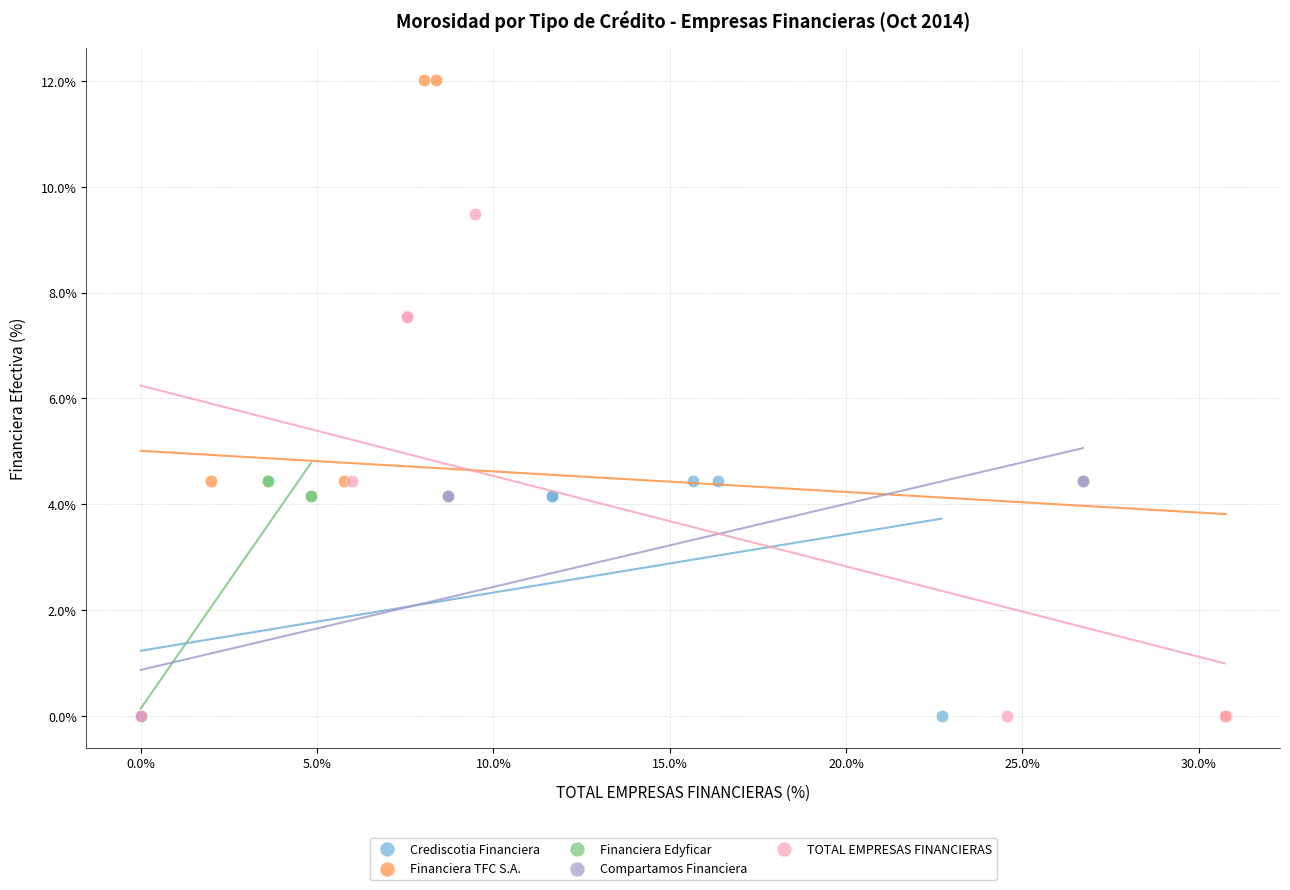

Which series has the largest Y range (max minus min)?

Financiera TFC S.A.